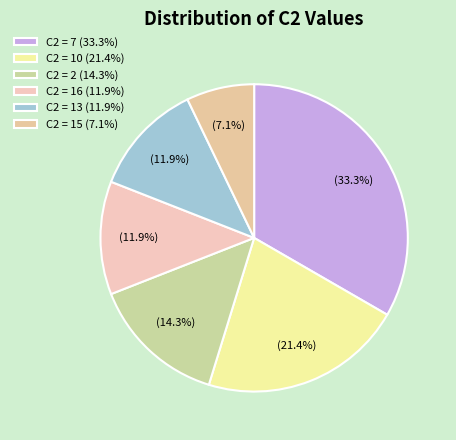

What is the largest slice in the pie chart?

C2 = 7 (33.3%)